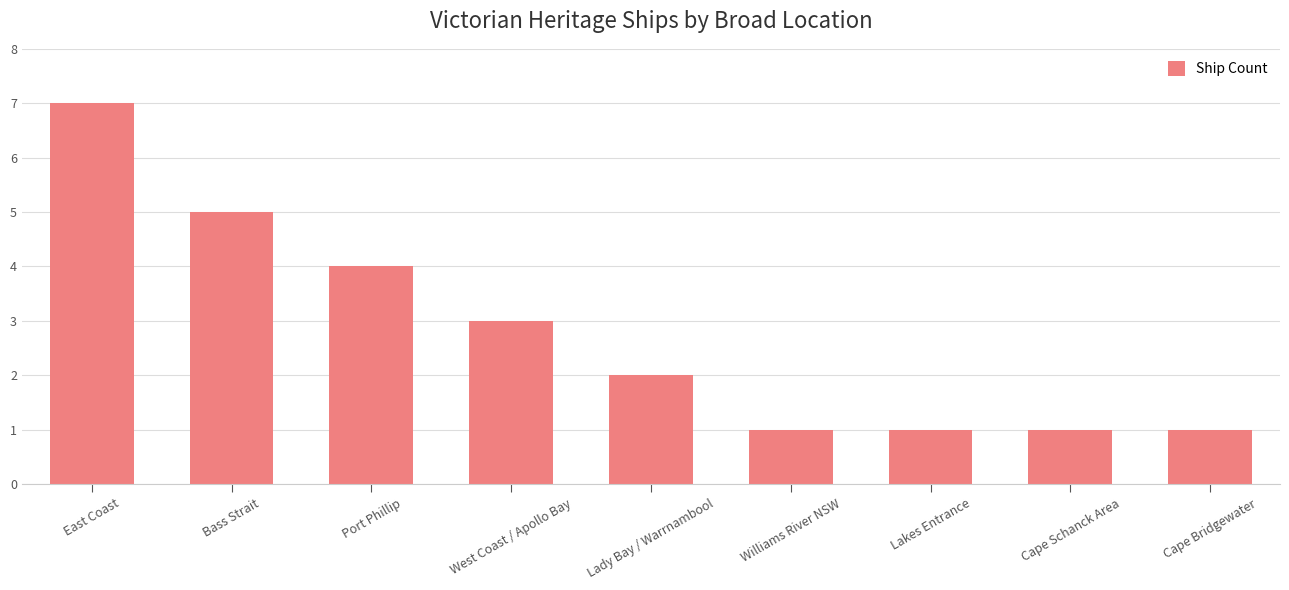

What is the average value?

3